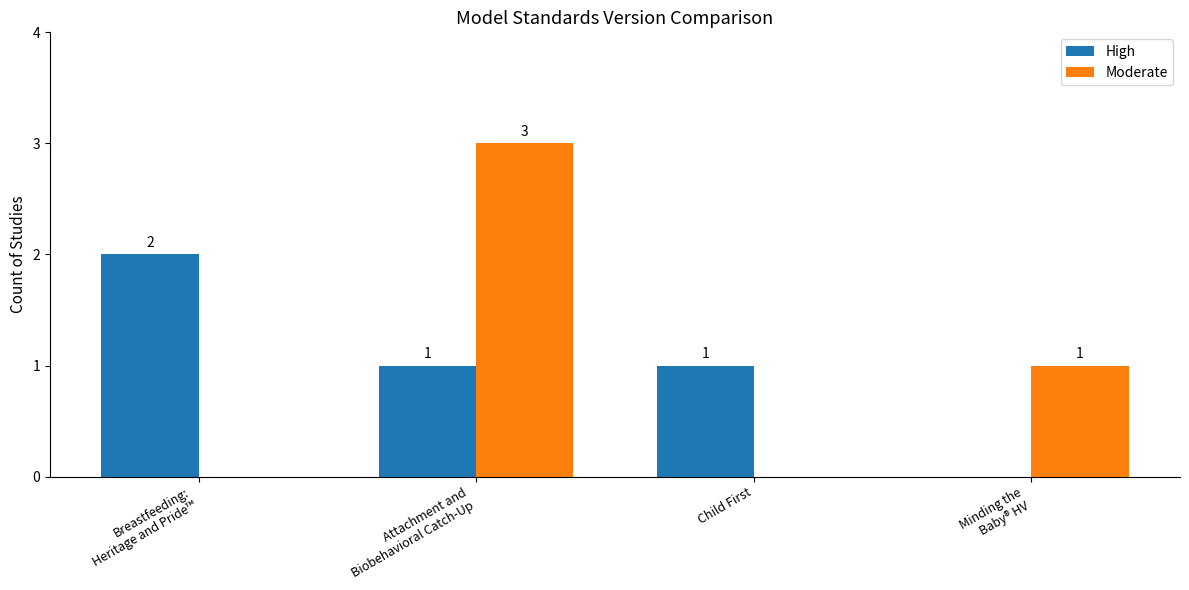

How many High values are between 1 and 2?

3